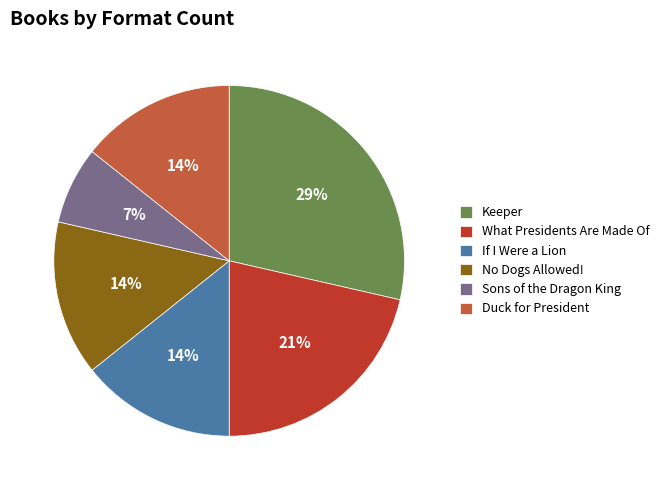

To the nearest percent, what is the difference between the What Presidents Are Made Of and If I Were a Lion slice percentages?

7%